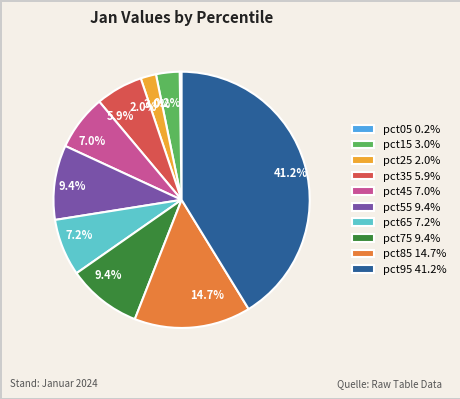

Does pct65 represent more than half of the total?

No